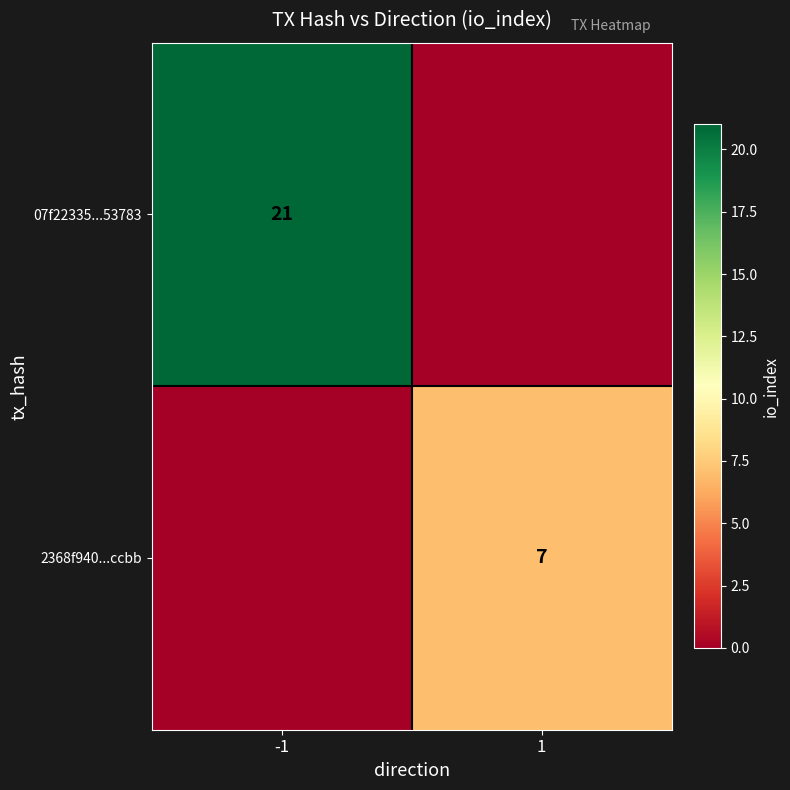

Is it true that 07f22335...53783 equals 28 at -1?

False